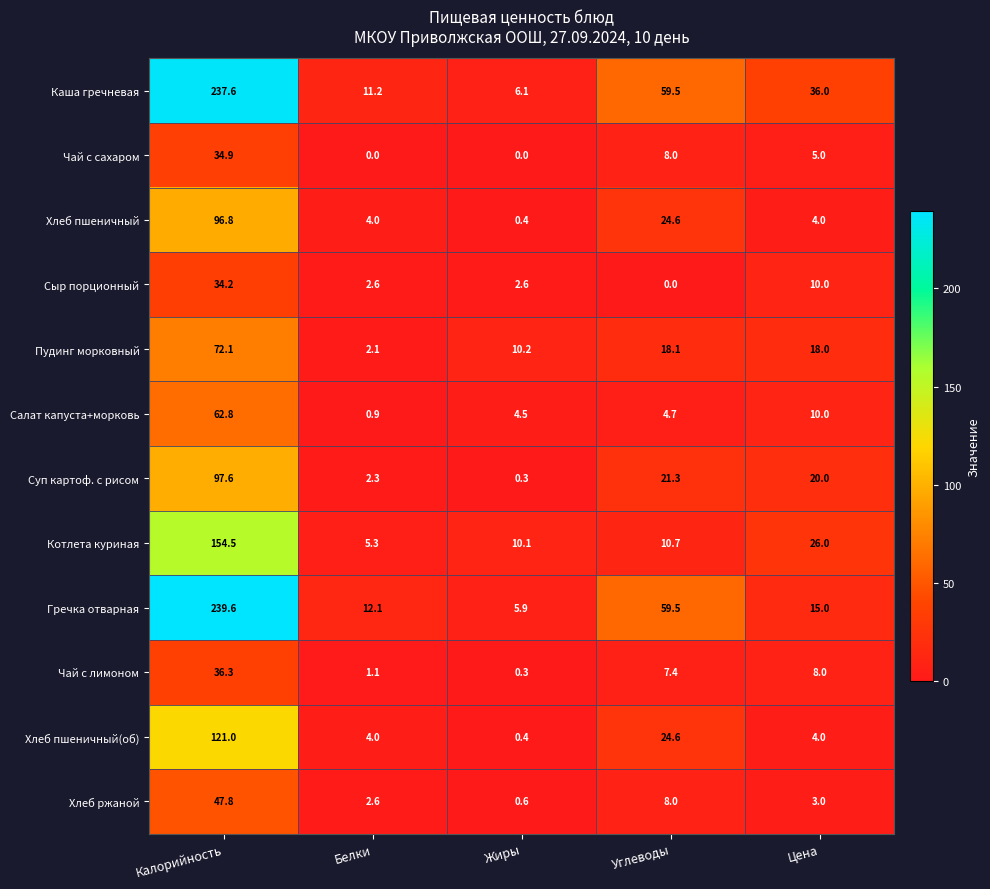

Which series has the largest total across all categories?

Каша гречневая